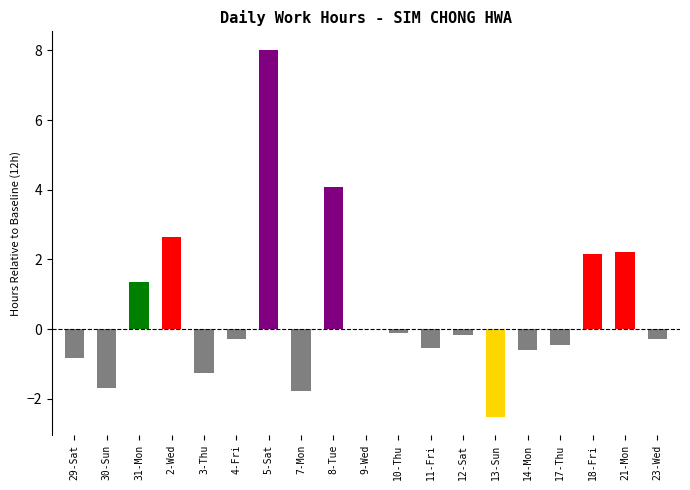

How many series are shown in this chart?

1